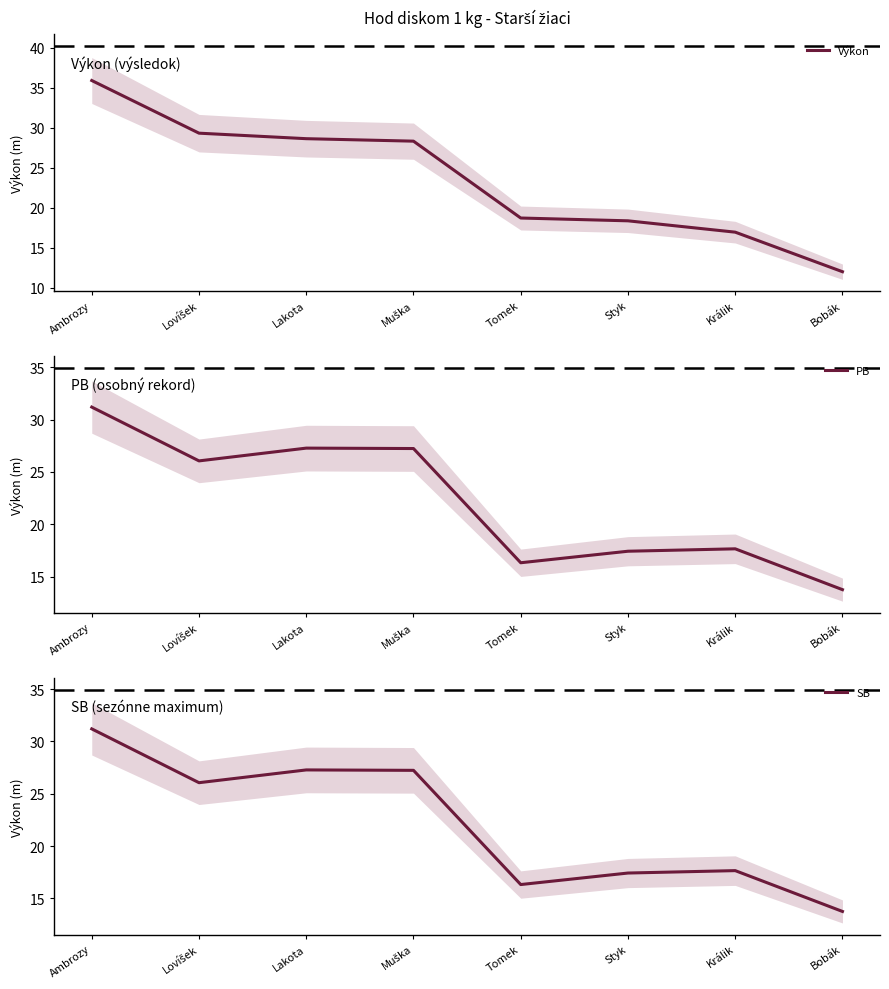

What is the sum of the SB values at Tomek and Styk?

33.8